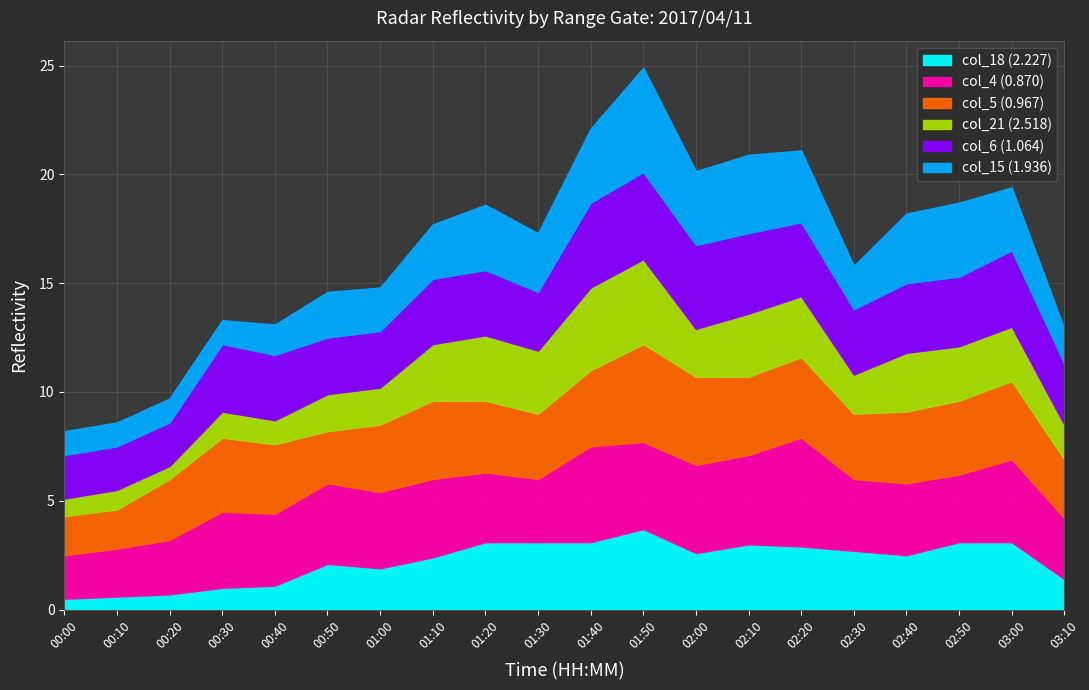

True or false: col_18 (2.227) has a value of 0.6 at 00:10.

True